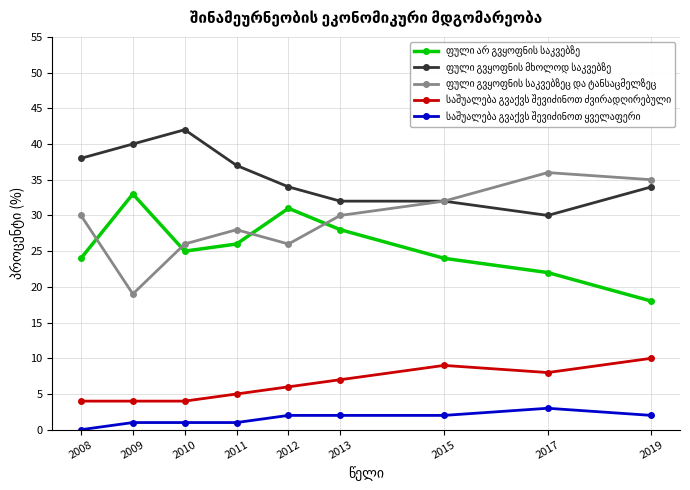

What is the greatest value displayed?

42